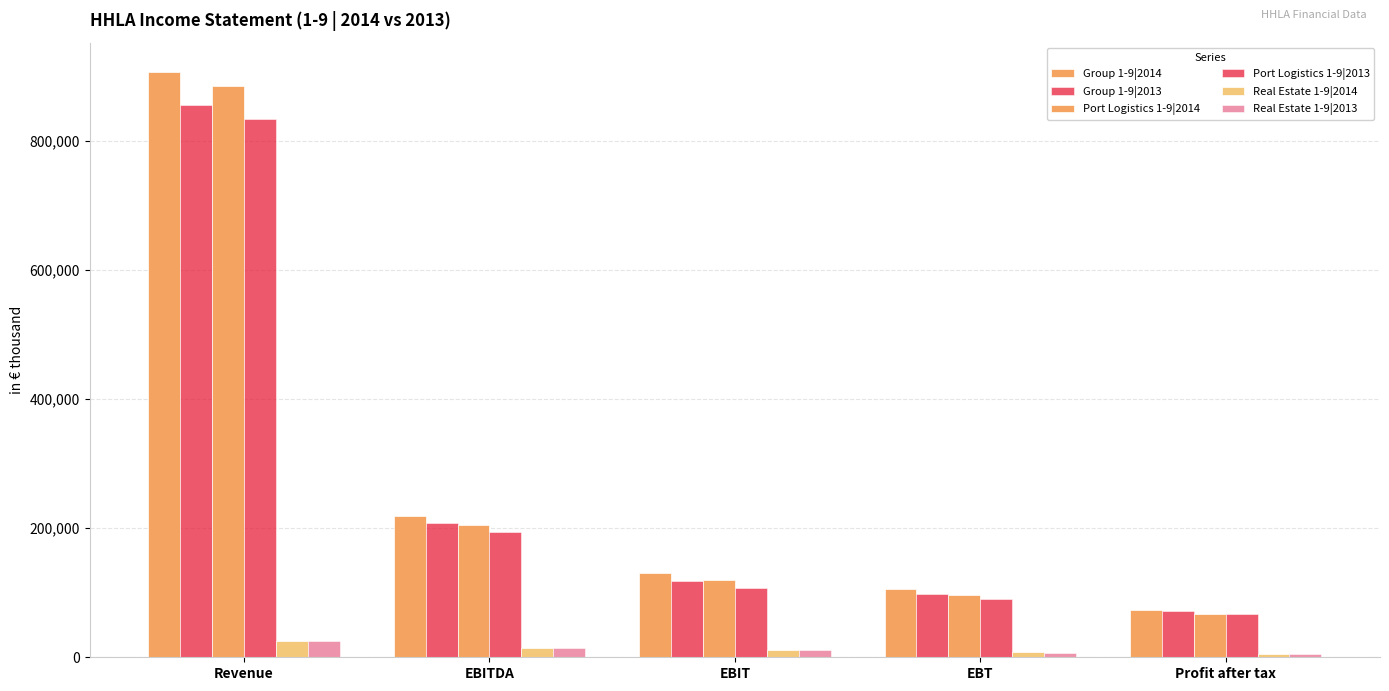

How many values in the Group 1-9|2013 series are below 118364?

2